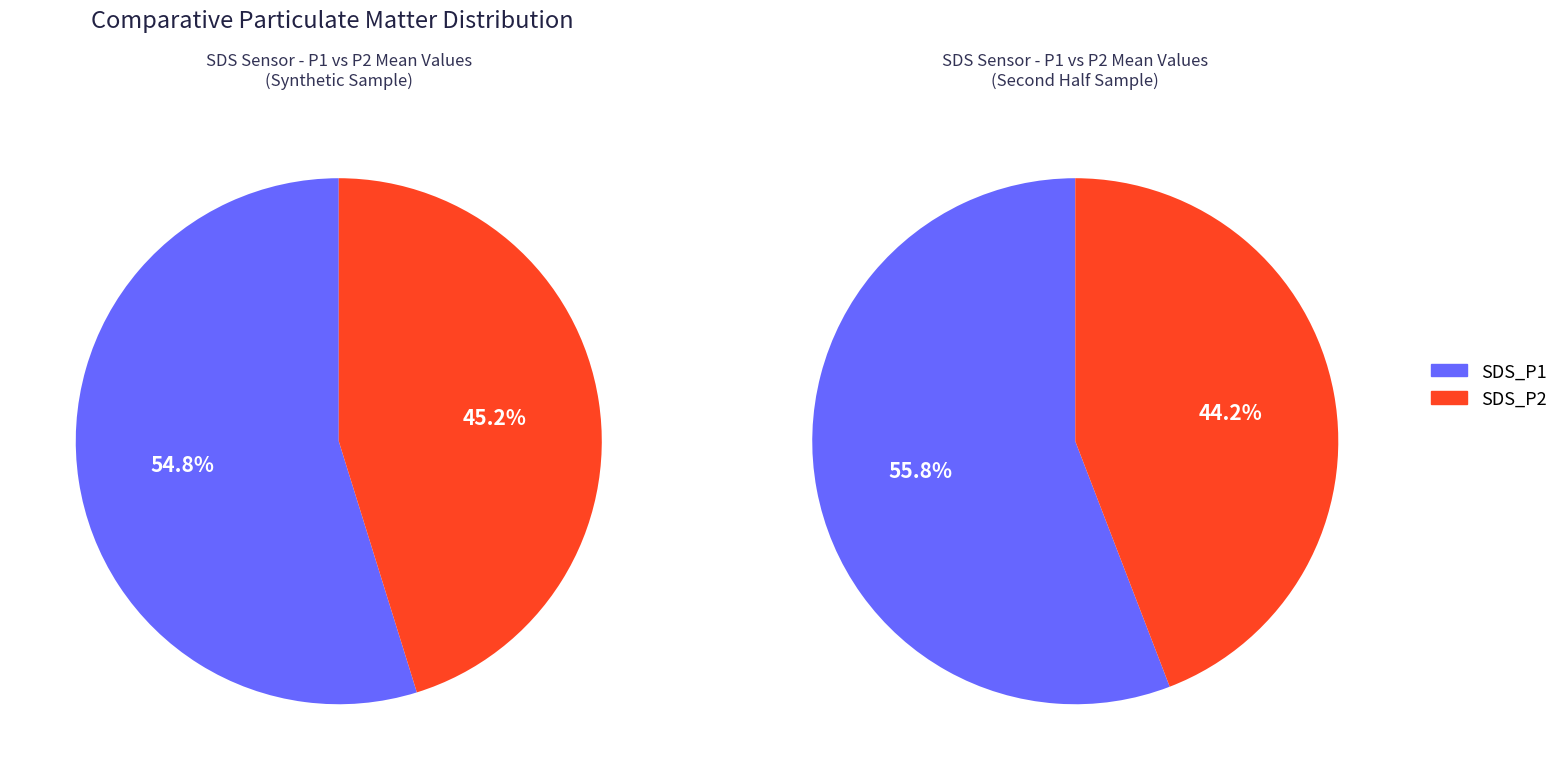

Rank the series at 19 from highest to lowest value.

SDS_P1, SDS_P2